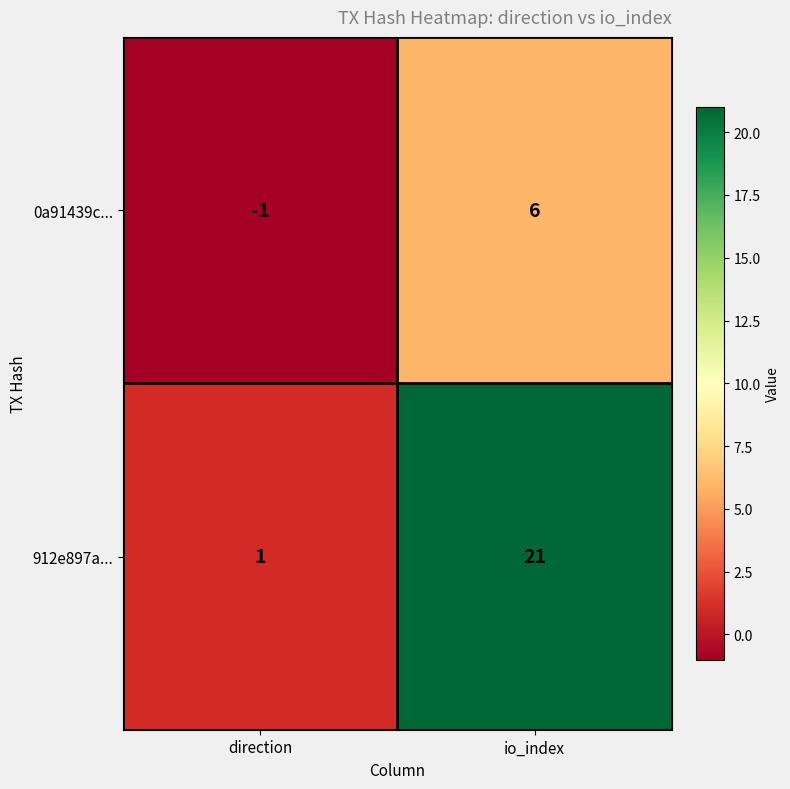

What is the greatest value displayed?

21